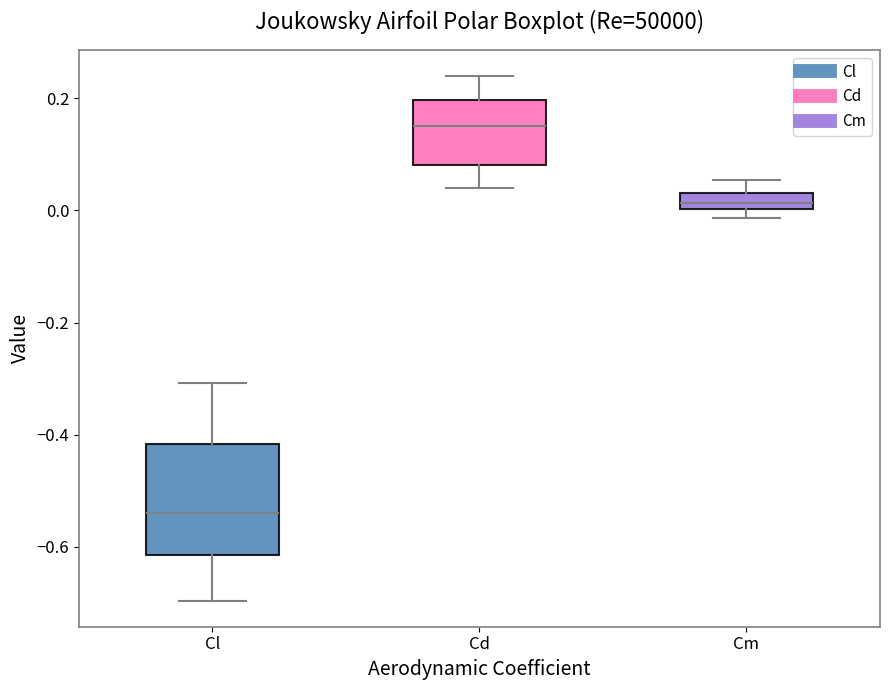

Which box's median line is the lowest?

Cl